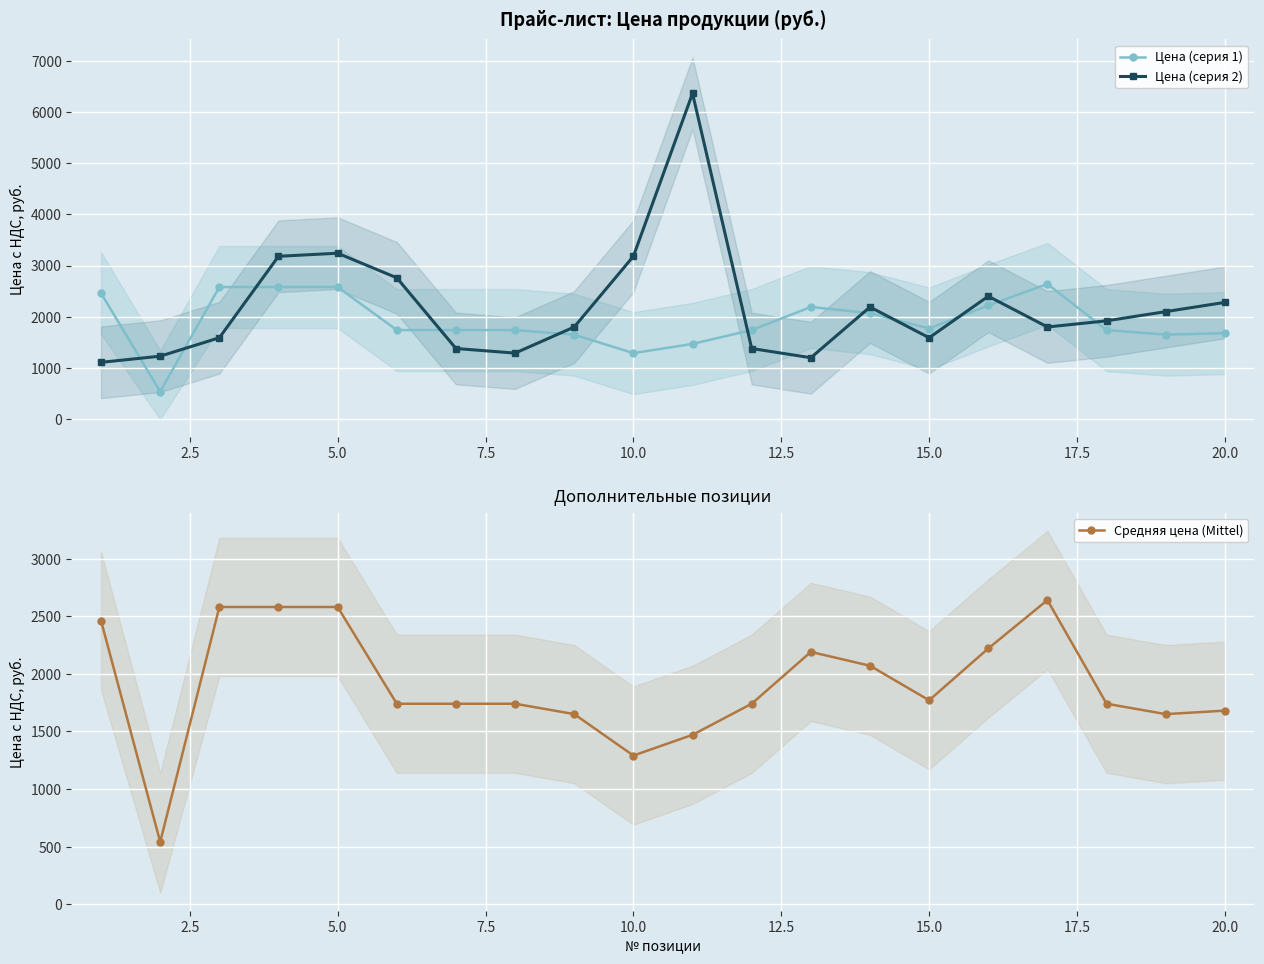

What is the approximate value of Средняя цена (Mittel) at 10.0, to the nearest 100?

1300